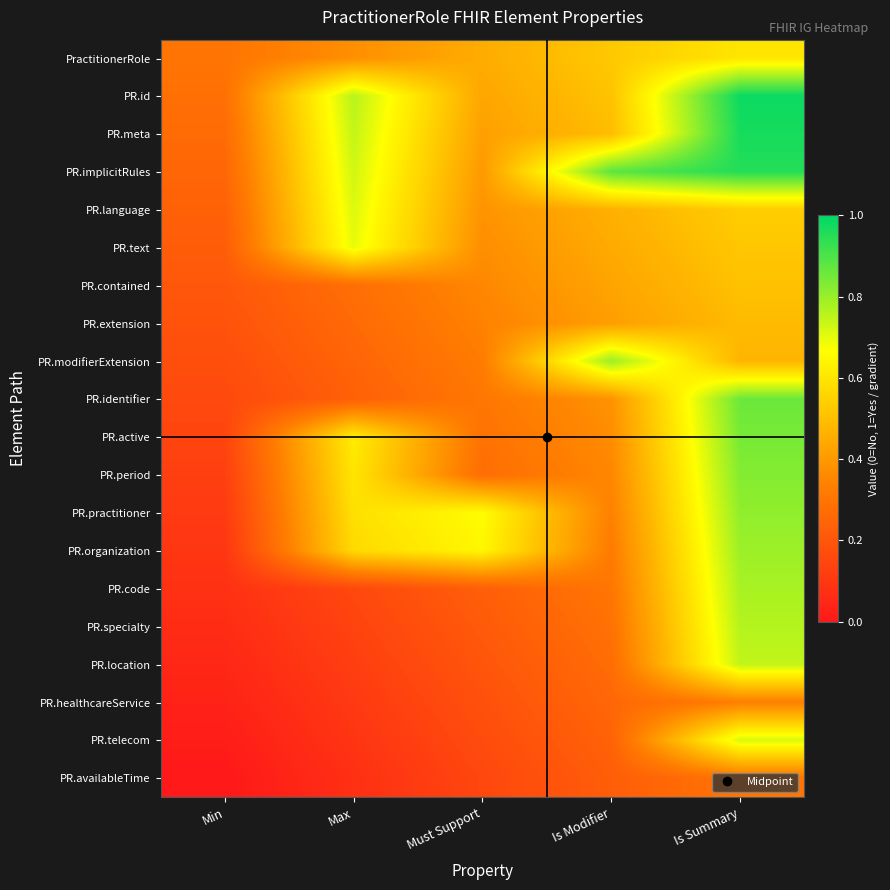

Reading left to right, list all the values displayed in this chart.

PractitionerRole: Min=0.3	Max=0.4	Must Support=0.4	Is Modifier=0.5	Is Summary=0.6
PR.id: Min=0.3	Max=0.8	Must Support=0.4	Is Modifier=0.5	Is Summary=1.0
PR.meta: Min=0.3	Max=0.7	Must Support=0.4	Is Modifier=0.5	Is Summary=1.0
PR.implicitRules: Min=0.3	Max=0.7	Must Support=0.4	Is Modifier=0.9	Is Summary=1.0
PR.language: Min=0.2	Max=0.7	Must Support=0.4	Is Modifier=0.5	Is Summary=0.5
PR.text: Min=0.2	Max=0.7	Must Support=0.4	Is Modifier=0.4	Is Summary=0.5
PR.contained: Min=0.2	Max=0.3	Must Support=0.4	Is Modifier=0.4	Is Summary=0.5
PR.extension: Min=0.2	Max=0.3	Must Support=0.3	Is Modifier=0.4	Is Summary=0.5
PR.modifierExtension: Min=0.2	Max=0.2	Must Support=0.3	Is Modifier=0.8	Is Summary=0.5
PR.identifier: Min=0.2	Max=0.2	Must Support=0.3	Is Modifier=0.4	Is Summary=0.9
PR.active: Min=0.1	Max=0.6	Must Support=0.3	Is Modifier=0.4	Is Summary=0.8
PR.period: Min=0.1	Max=0.6	Must Support=0.3	Is Modifier=0.4	Is Summary=0.8
PR.practitioner: Min=0.1	Max=0.6	Must Support=0.7	Is Modifier=0.3	Is Summary=0.8
PR.organization: Min=0.1	Max=0.6	Must Support=0.6	Is Modifier=0.3	Is Summary=0.8
PR.code: Min=0.1	Max=0.2	Must Support=0.2	Is Modifier=0.3	Is Summary=0.8
PR.specialty: Min=0.1	Max=0.1	Must Support=0.2	Is Modifier=0.3	Is Summary=0.8
PR.location: Min=0.0	Max=0.1	Must Support=0.2	Is Modifier=0.3	Is Summary=0.7
PR.healthcareService: Min=0.0	Max=0.1	Must Support=0.2	Is Modifier=0.3	Is Summary=0.3
PR.telecom: Min=0.0	Max=0.1	Must Support=0.2	Is Modifier=0.2	Is Summary=0.7
PR.availableTime: Min=0.0	Max=0.1	Must Support=0.1	Is Modifier=0.2	Is Summary=0.3